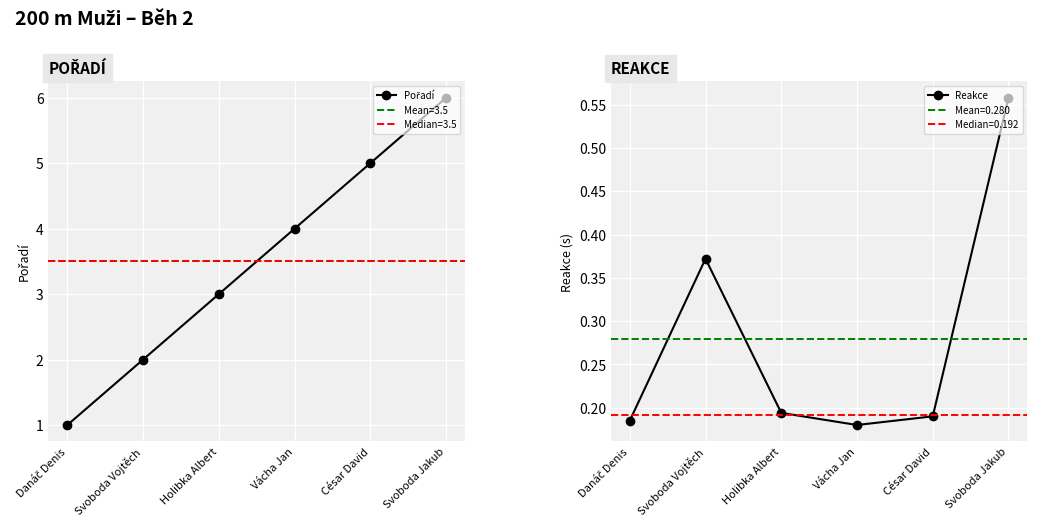

Is the value of Pořadí at Svoboda Vojtěch greater than the value of Reakce at Vácha Jan?

Yes